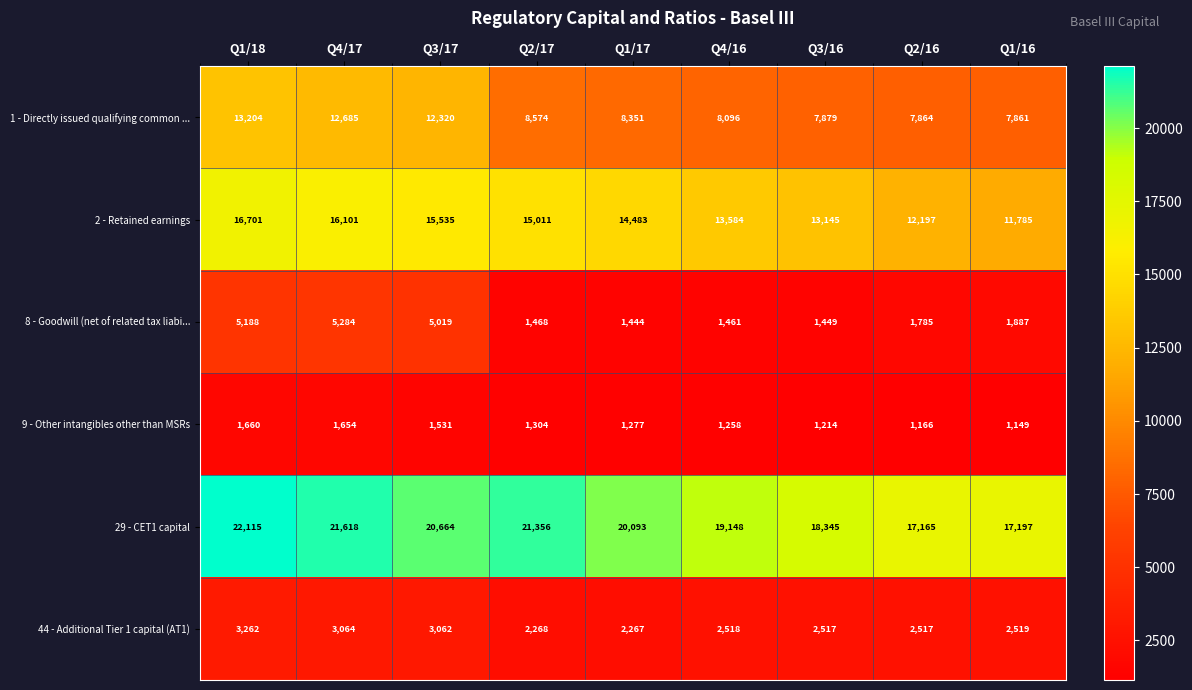

What is the sum of all 44 - Additional Tier 1 capital (AT1) values?

23994